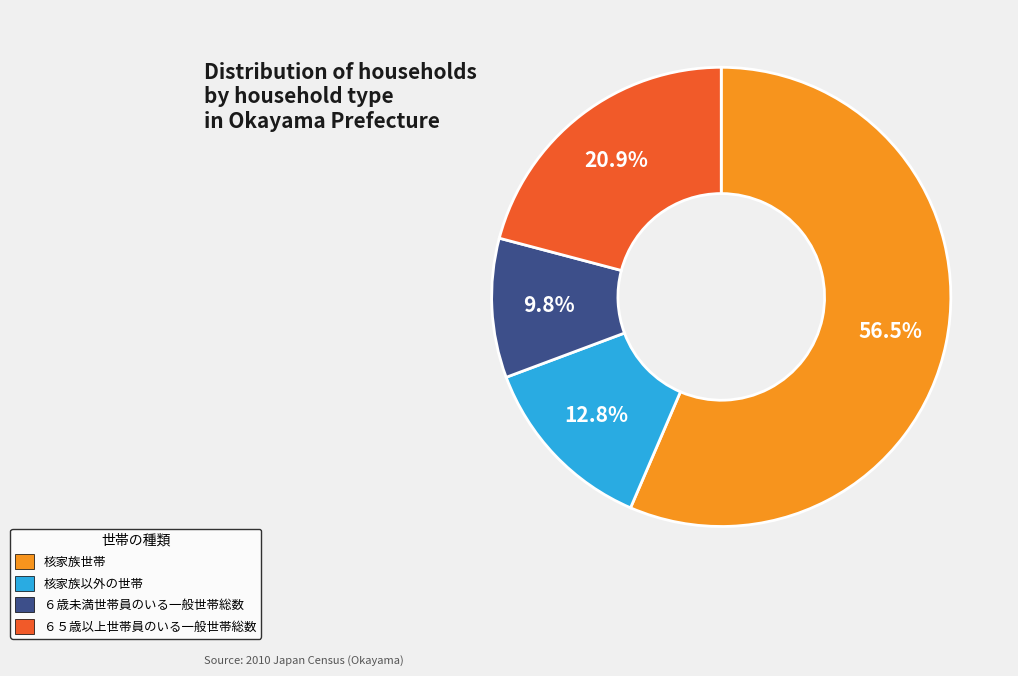

Which has a higher value, 核家族以外の世帯 or ６５歳以上世帯員のいる一般世帯総数?

６５歳以上世帯員のいる一般世帯総数